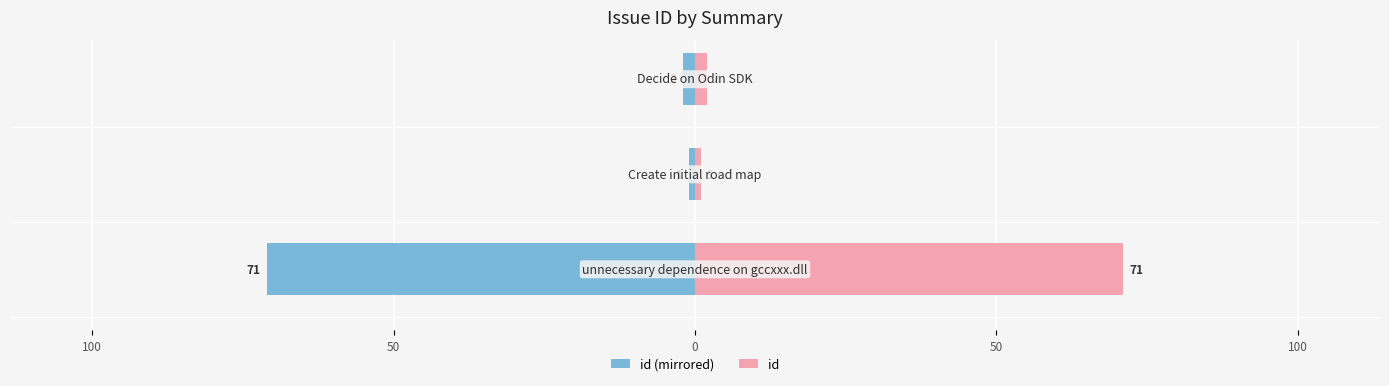

What is the value of the id (left) bar at the 2nd from the left?

-1